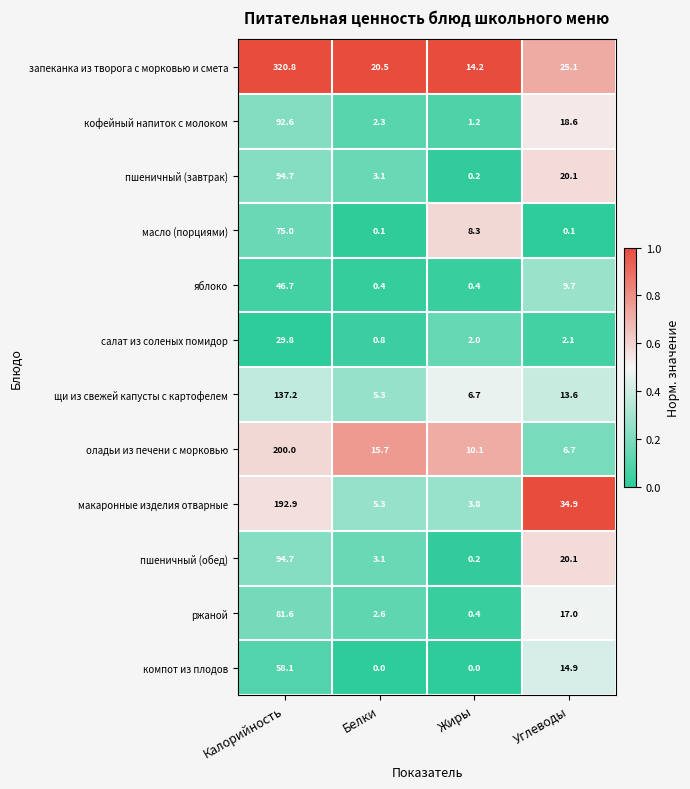

What is the difference between the масло (порциями) values at Белки and Калорийность?

74.9